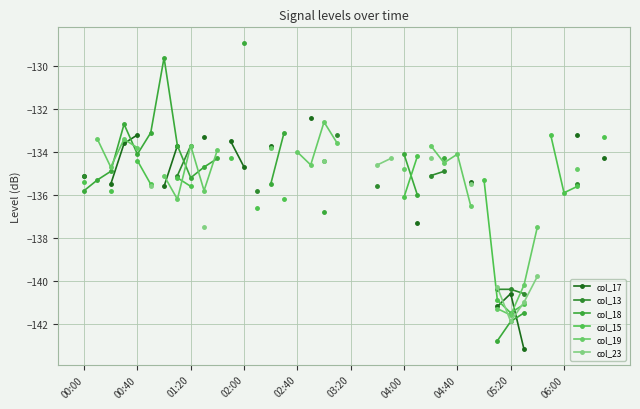

How many data points in col_13 are above -135?

3